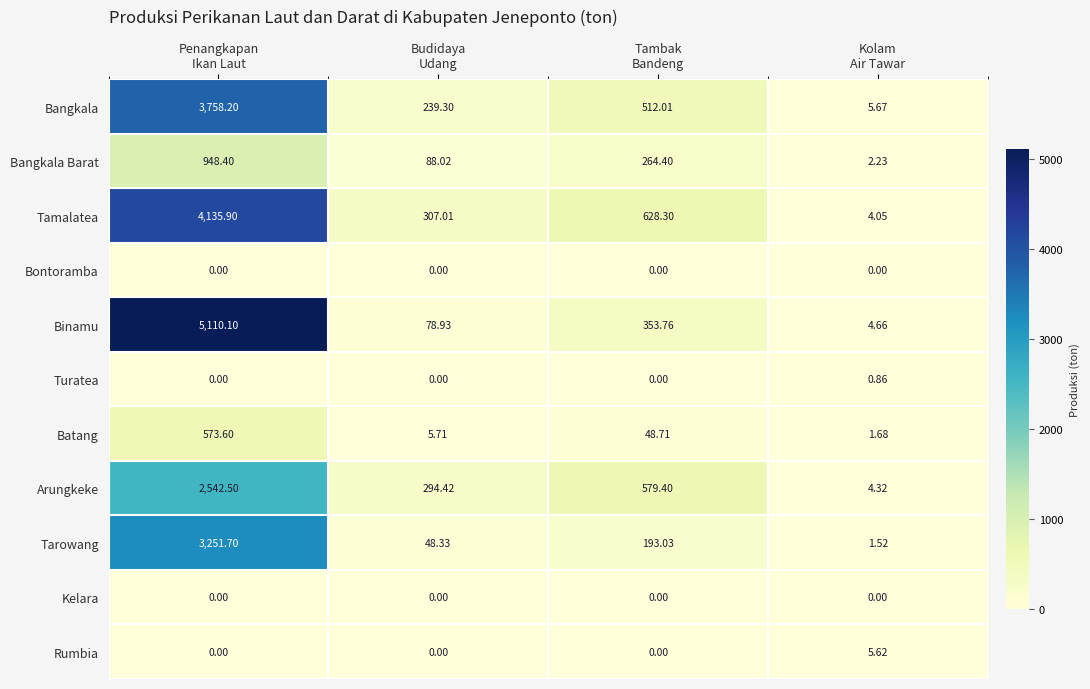

Which series has the largest range (max minus min)?

Binamu